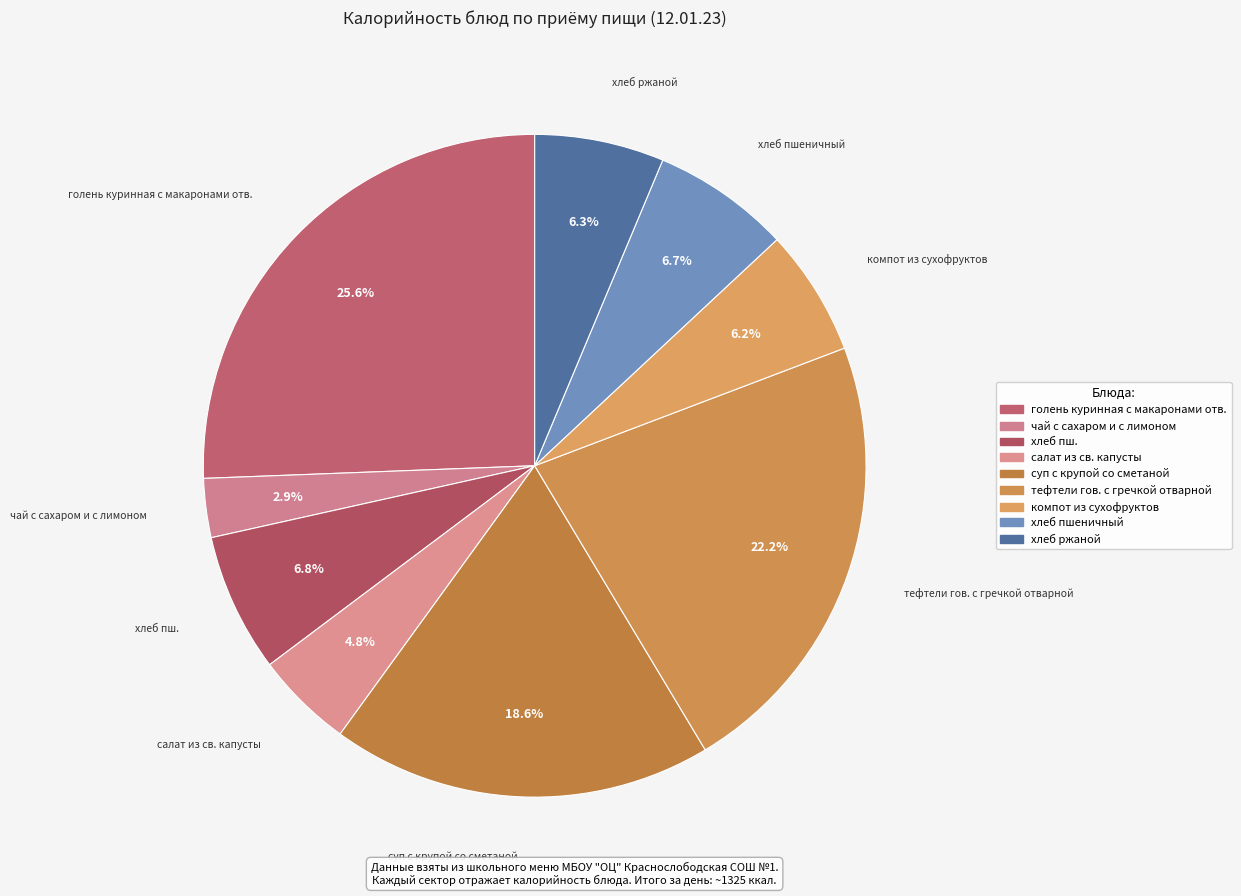

What is the change in value from салат из св. капусты to тефтели гов. с гречкой отварной?

+248.1